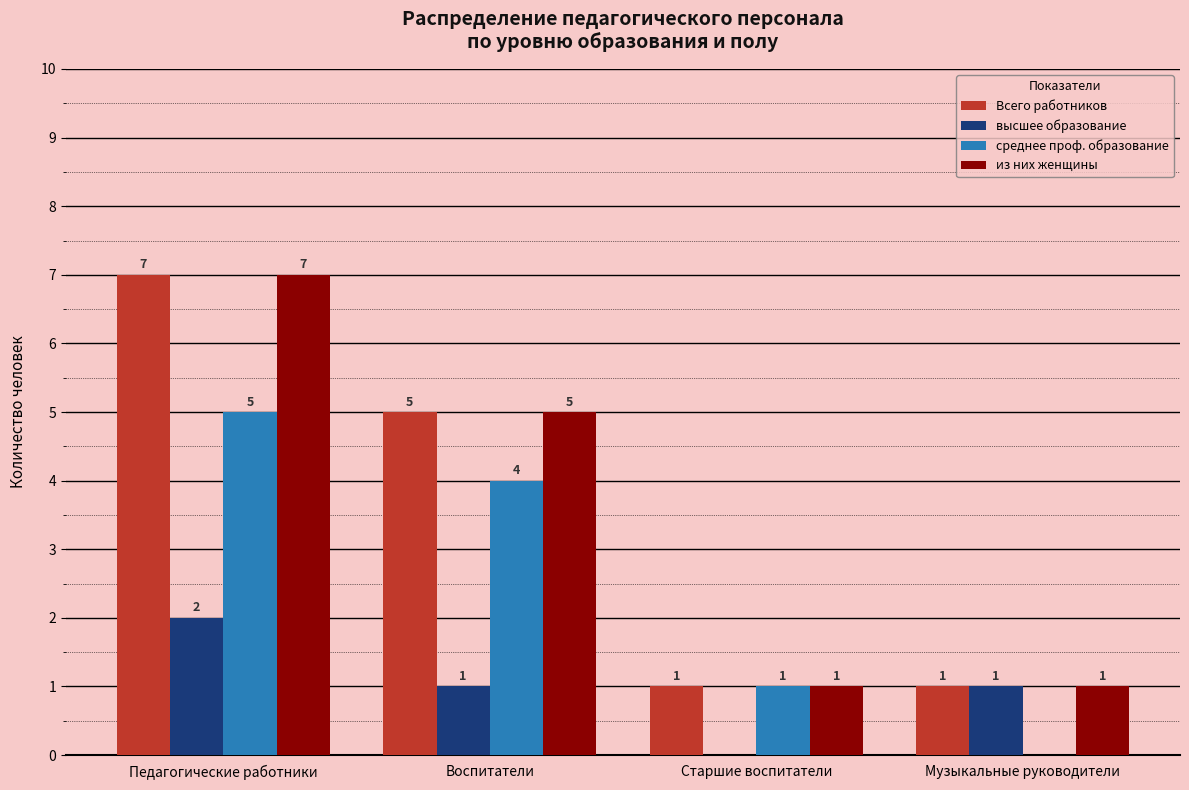

What is the sum of the высшее образование values at Педагогические работники and Воспитатели?

3